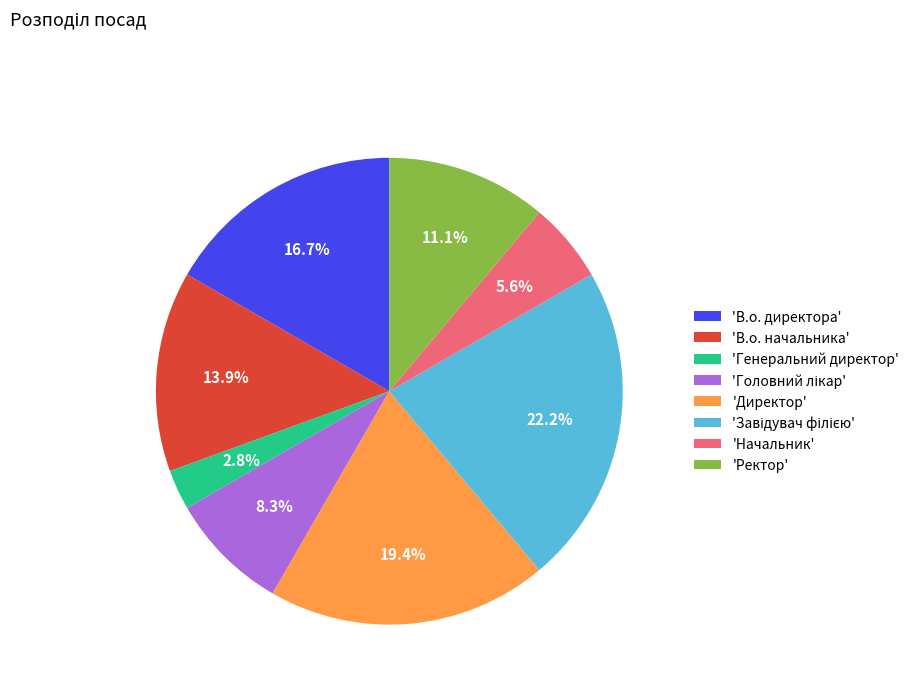

Approximately how many times larger is the value at 'Начальник' compared to 'Генеральний директор'?

2.0